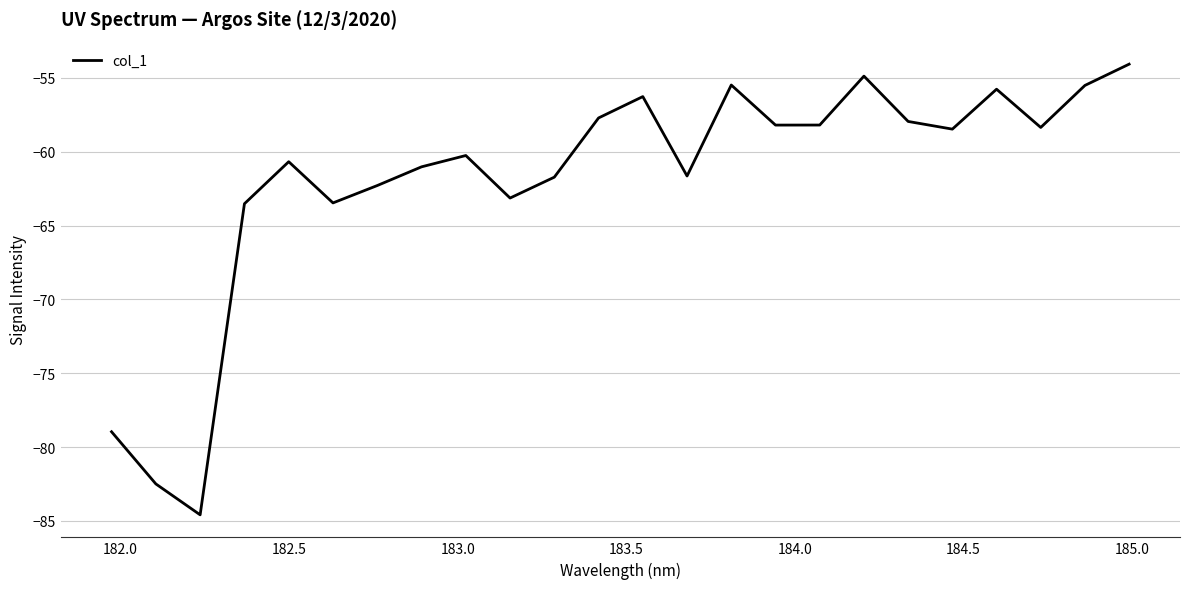

What is the smallest value displayed?

-84.6